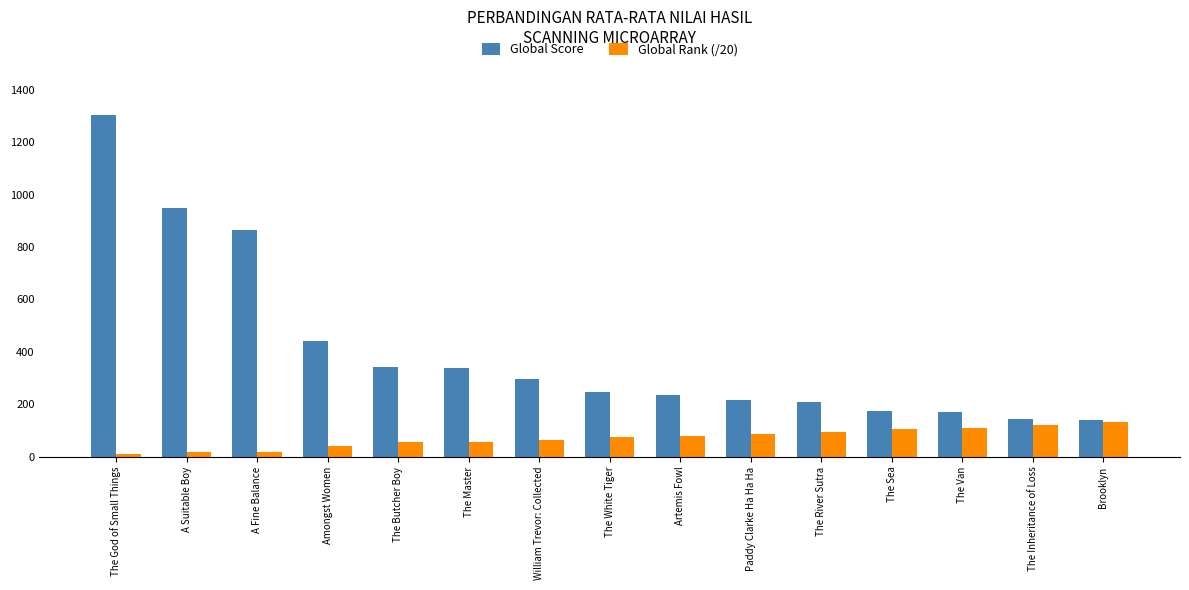

Which series has the widest spread of values?

Global Score